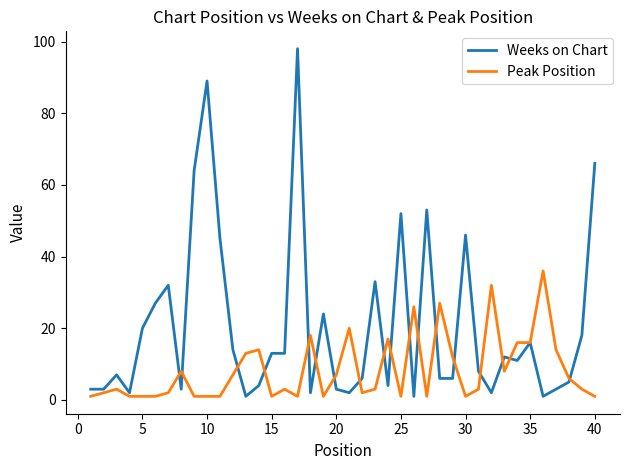

What is the highest value of the Weeks on Chart series?

98